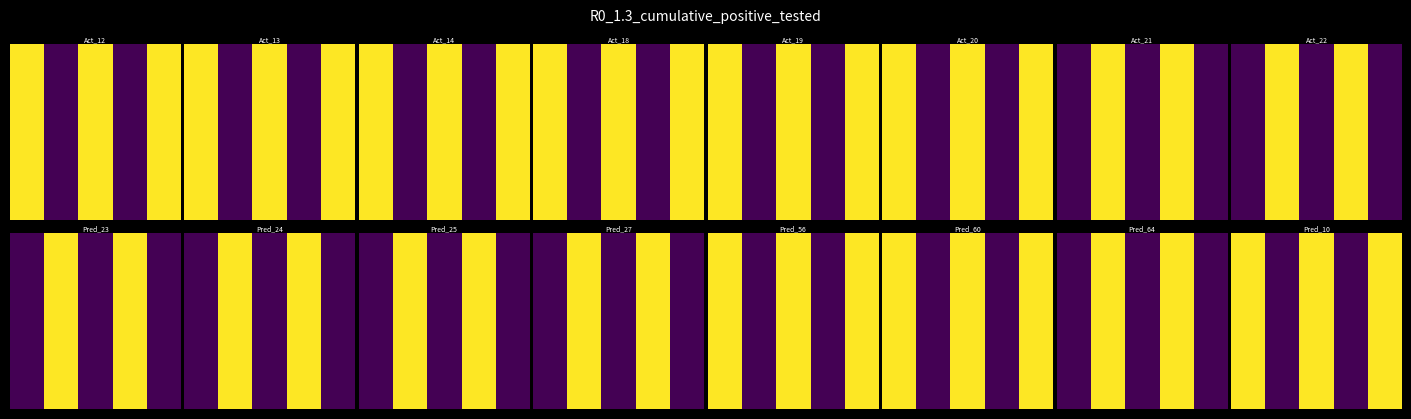

At which category does the chart reach its minimum across all series?

1